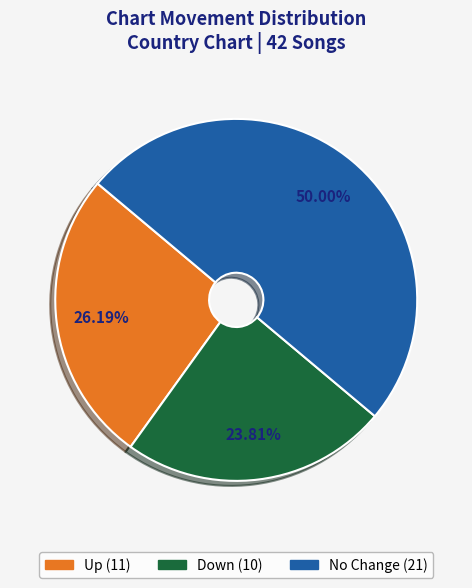

How many segments does this pie chart have?

3